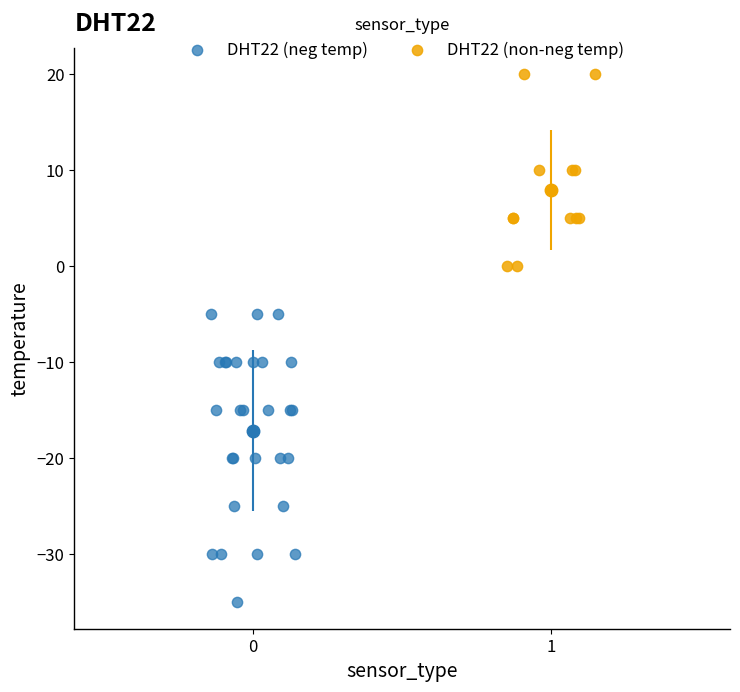

Which series contains the lowest Y value?

DHT22 (neg temp)